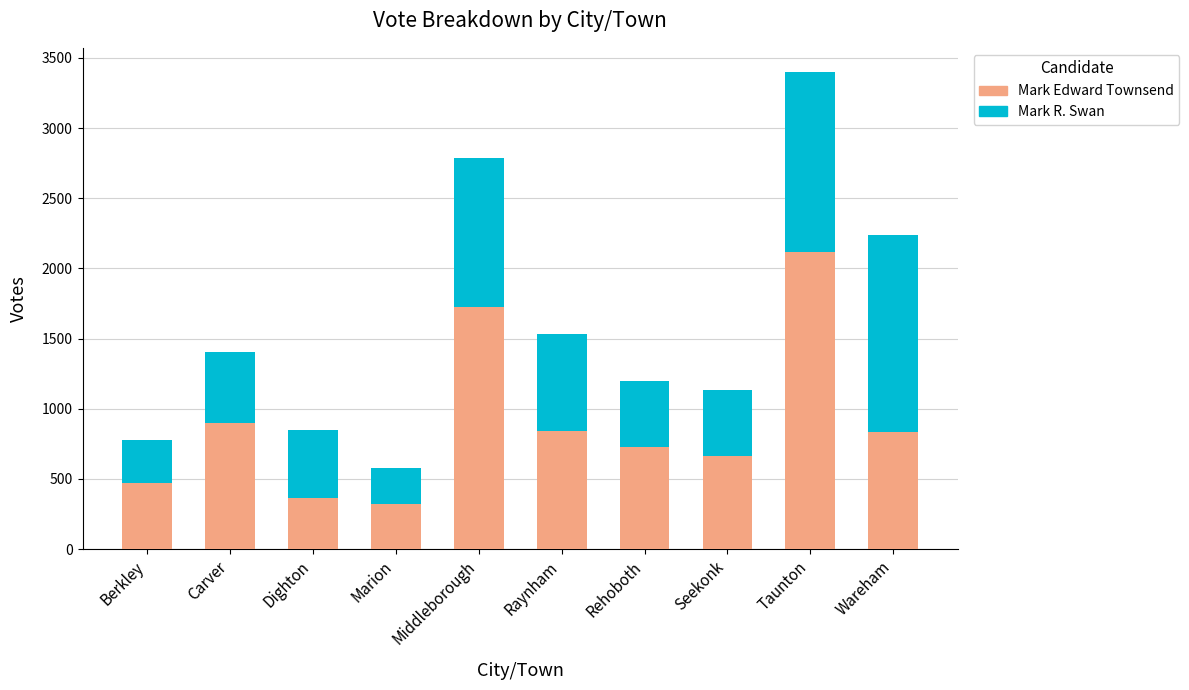

Read the Mark Edward Townsend value at Taunton.

2117